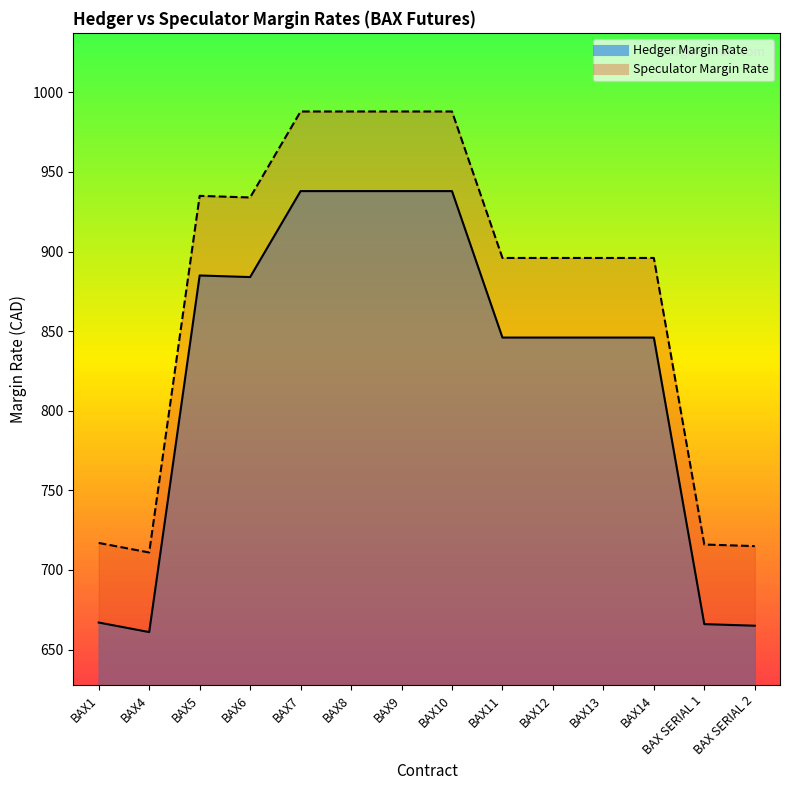

Reading left to right, what are all the values shown in this chart?

Hedger Margin Rate: BAX1=667	BAX4=661	BAX5=885	BAX6=884	BAX7=938	BAX8=938	BAX9=938	BAX10=938	BAX11=846	BAX12=846	BAX13=846	BAX14=846	BAX SERIAL 1=666	BAX SERIAL 2=665
Speculator Margin Rate: BAX1=717	BAX4=711	BAX5=935	BAX6=934	BAX7=988	BAX8=988	BAX9=988	BAX10=988	BAX11=896	BAX12=896	BAX13=896	BAX14=896	BAX SERIAL 1=716	BAX SERIAL 2=715